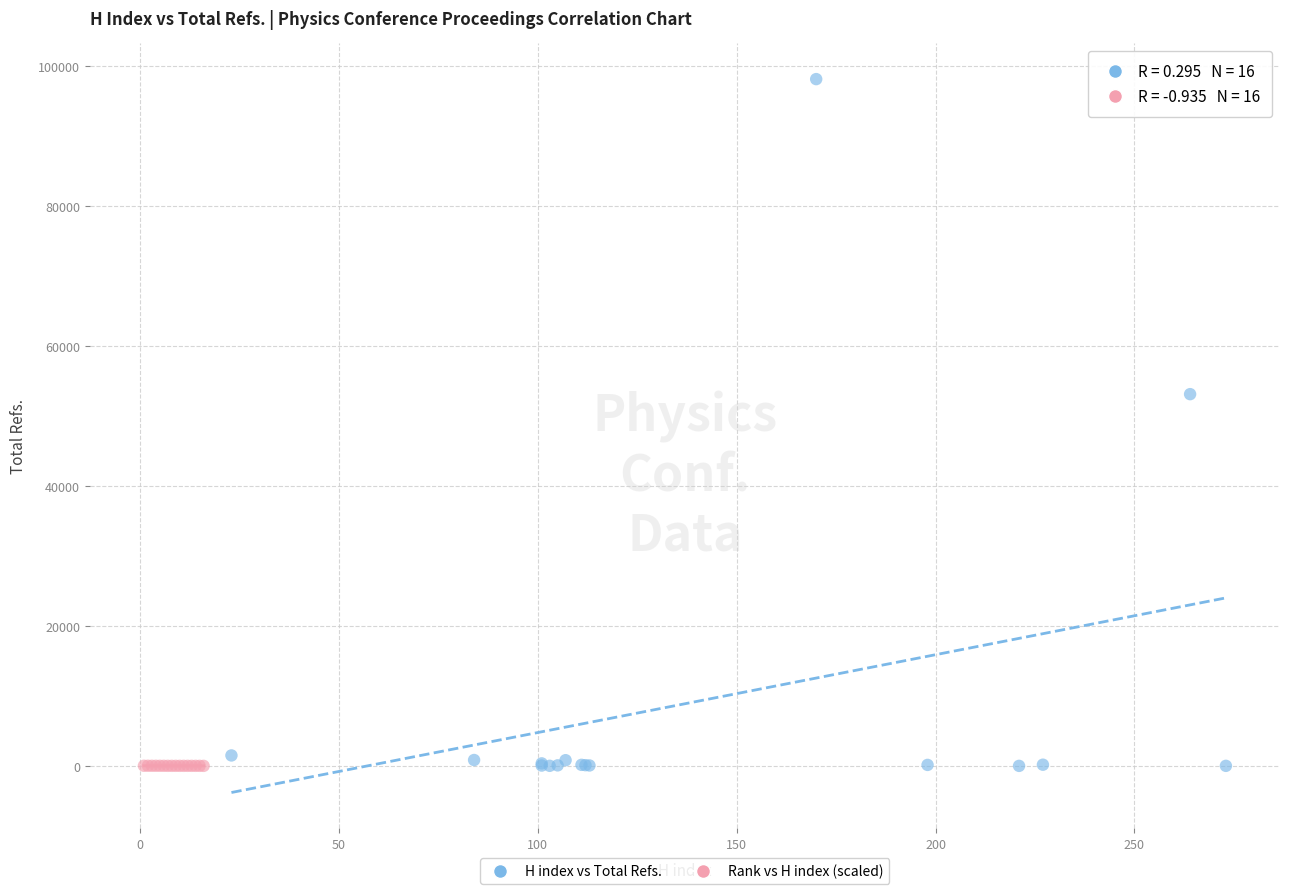

Which series reaches the maximum Y coordinate?

H index vs Total Refs.